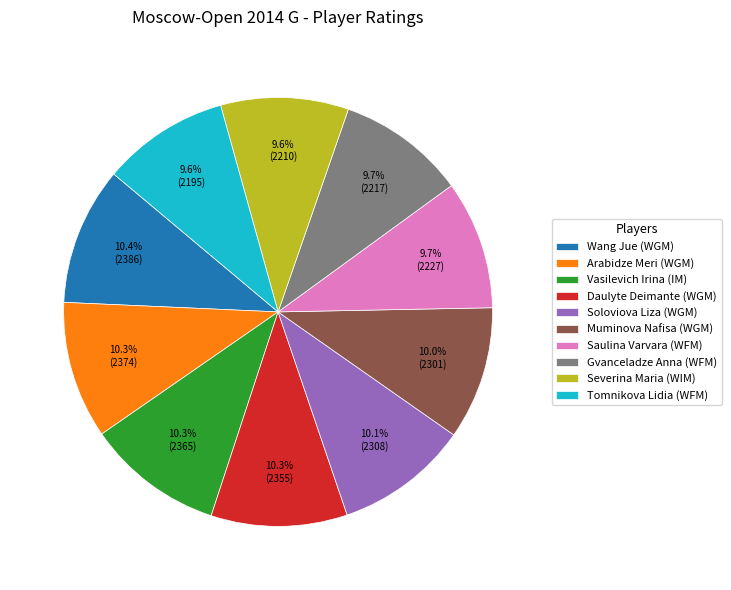

Count the number of slices in the pie.

10